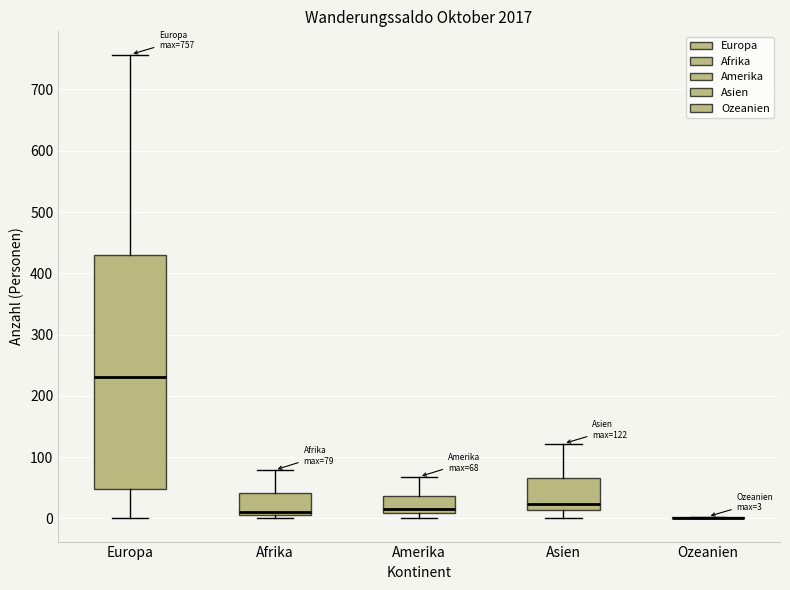

Comparing the boxes themselves (not the whiskers), which one is the tallest?

Europa